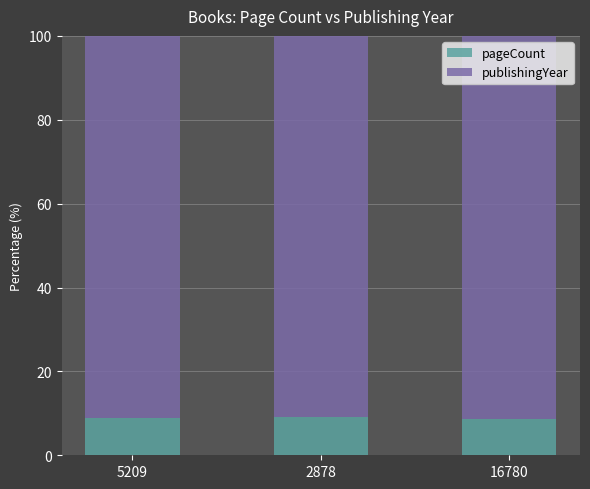

True or false: pageCount has a value of 9.2 at 2878.

True